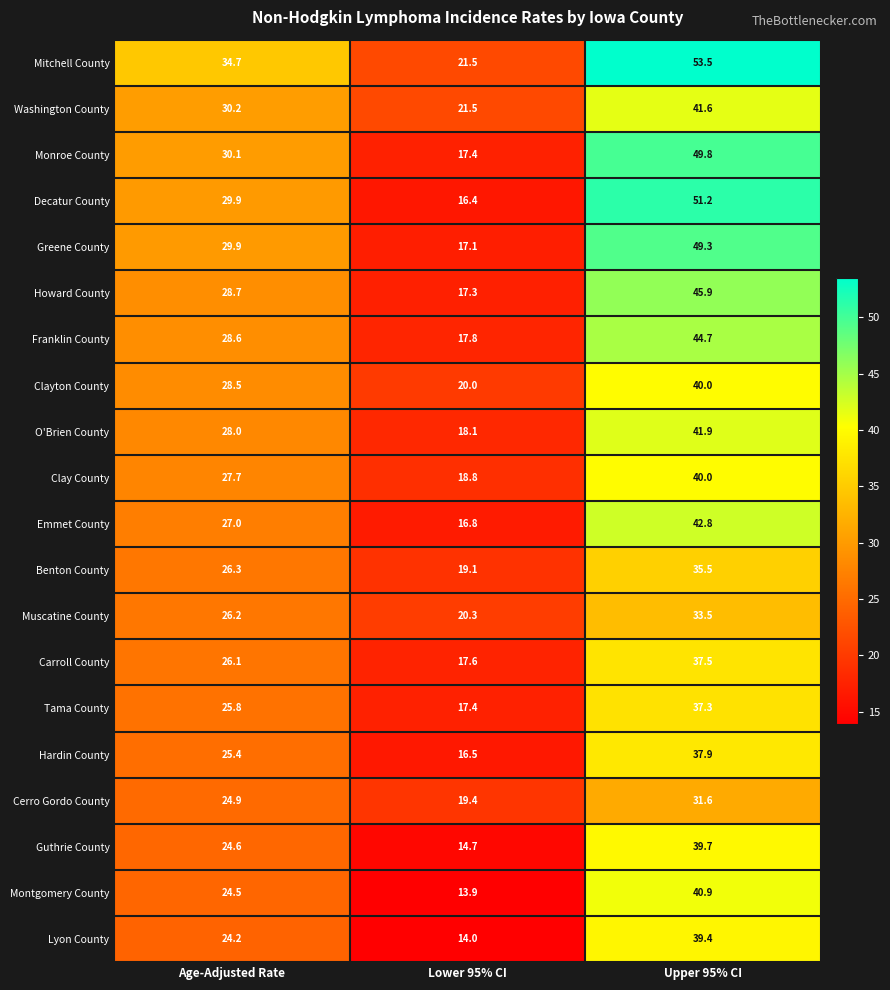

What is the average value of the Greene County series?

32.1